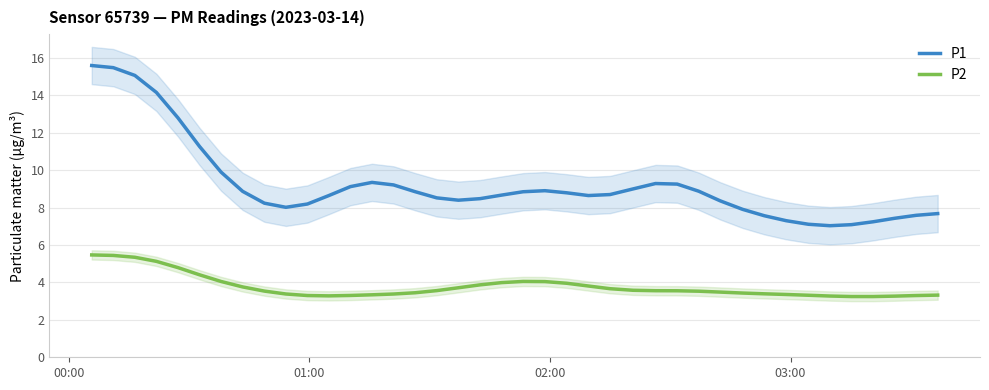

True or false: P2 and P1 intersect in this chart.

False